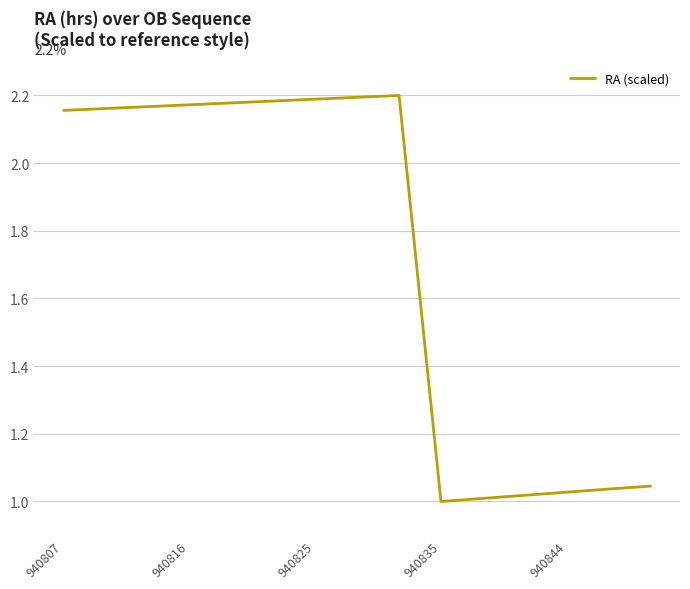

What is the difference between the maximum and minimum values?

1.2